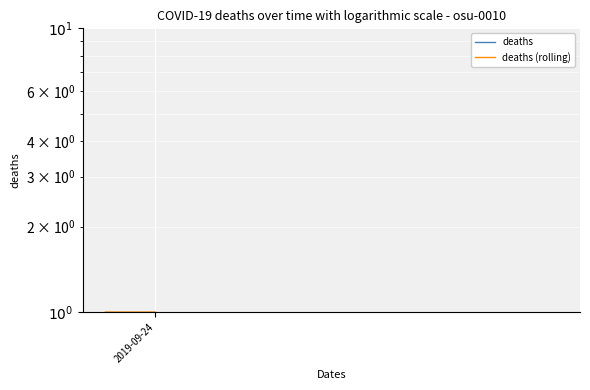

At which category is the sum across all series the highest?

2019-09-24